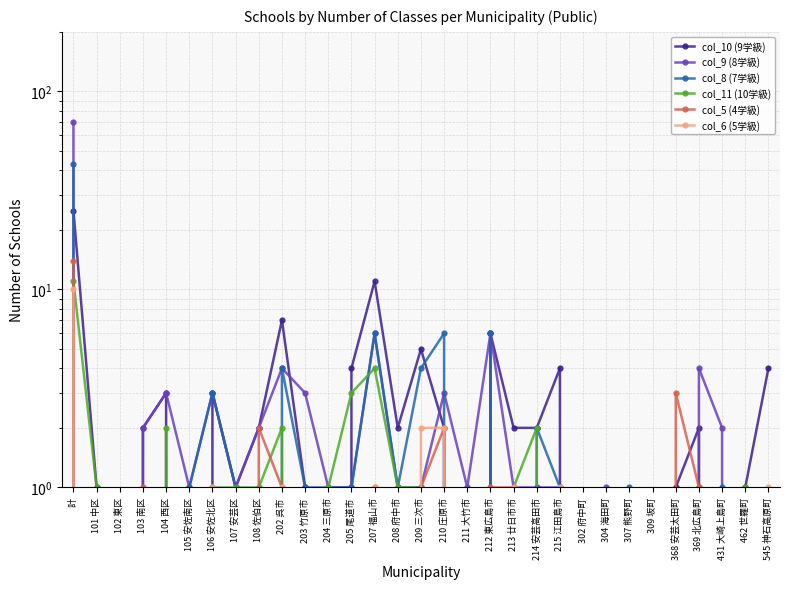

How many positive values does the col_6 (5学級) series have?

9